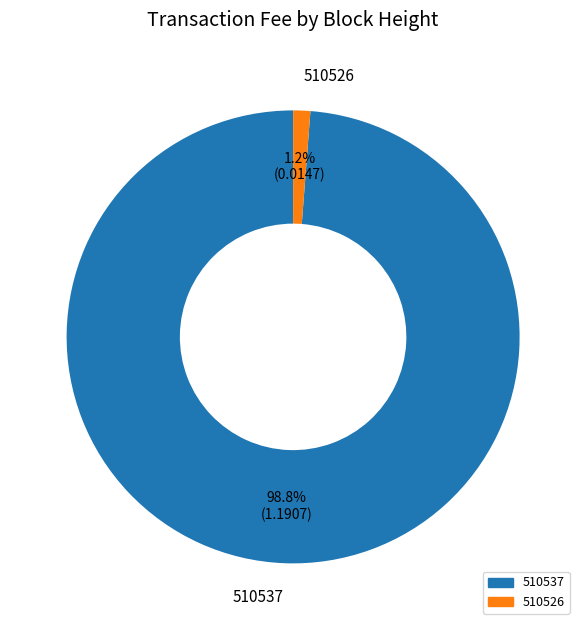

How many segments does this pie chart have?

2